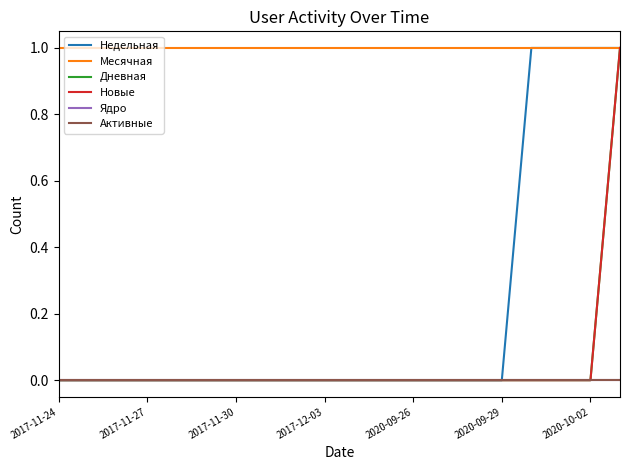

Does the chart have visible grid lines?

No